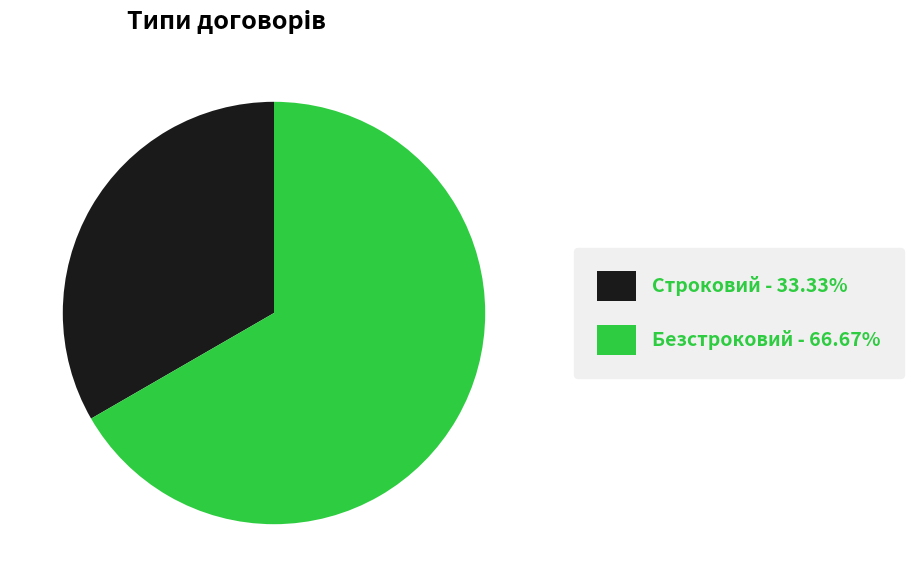

Approximately how many times larger is the value at Строковий compared to Безстроковий?

0.5